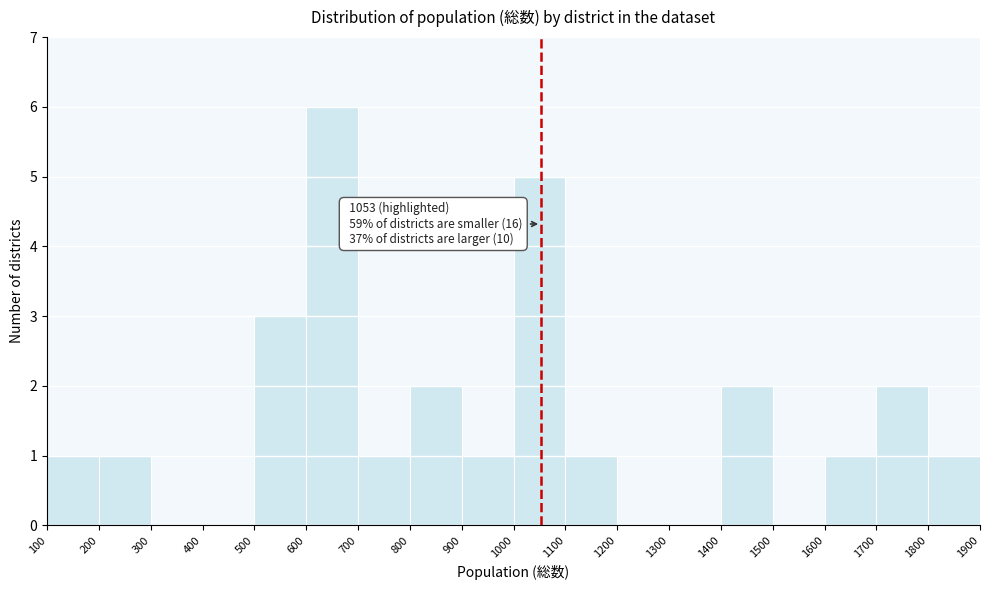

Which range on the x-axis has the tallest bar?

600 to 700